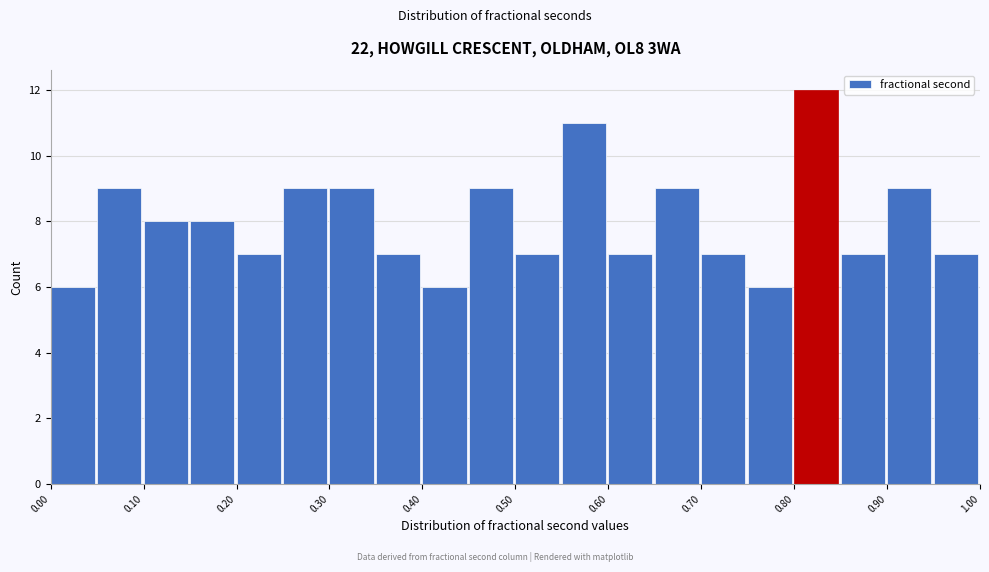

Reading left to right, transcribe this chart: for each bar, give the range it covers on the x-axis and its height. The values are not printed on the chart, so give them approximately, as read against the axis.

0.00 to 0.05: 6
0.05 to 0.10: 9
0.10 to 0.15: 8
0.15 to 0.20: 8
0.20 to 0.25: 7
0.25 to 0.30: 9
0.30 to 0.35: 9
0.35 to 0.40: 7
0.40 to 0.45: 6
0.45 to 0.50: 9
0.50 to 0.55: 7
0.55 to 0.60: 11
0.60 to 0.65: 7
0.65 to 0.70: 9
0.70 to 0.75: 7
0.75 to 0.80: 6
0.80 to 0.85: 12
0.85 to 0.90: 7
0.90 to 0.95: 9
0.95 to 1.00: 7